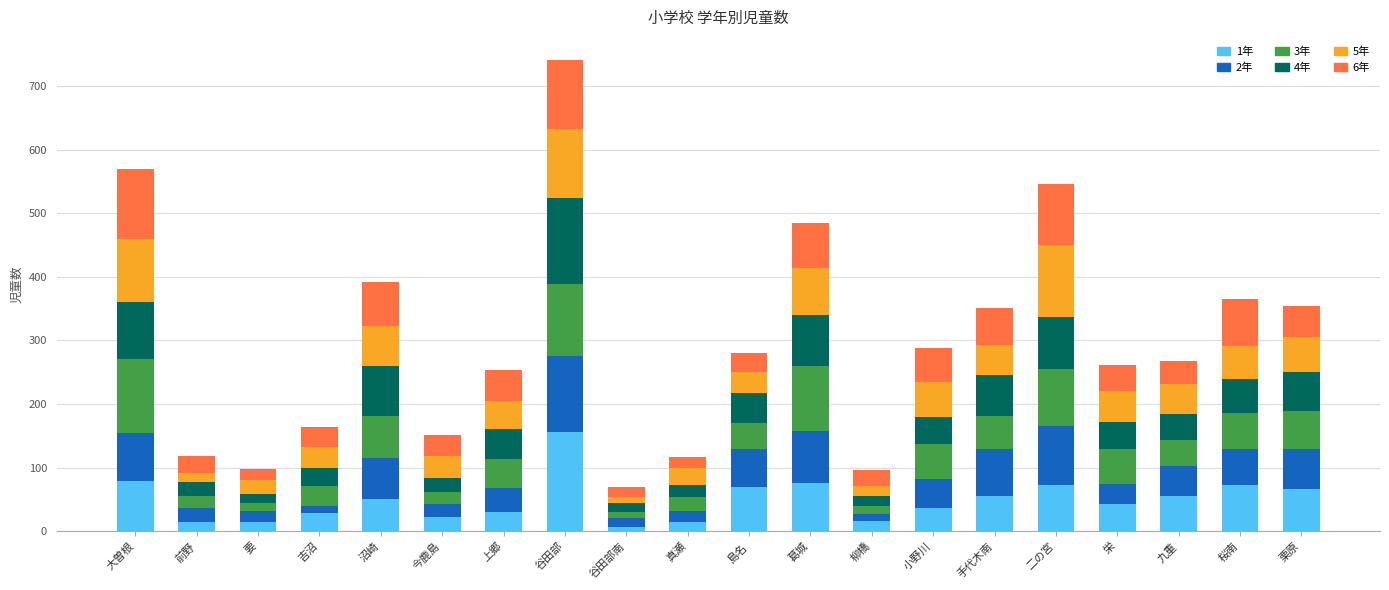

Is it true that 1年 equals 89 at 沼崎?

False